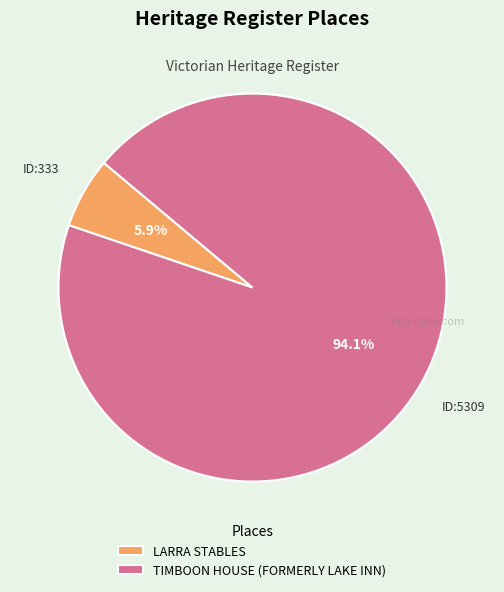

How many slices are in this pie chart?

2